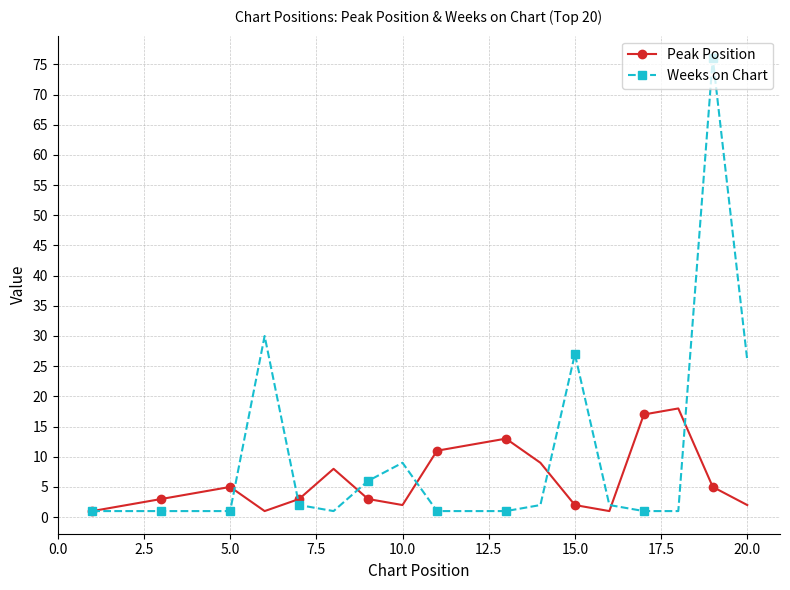

At how many categories does at least one series exceed 42?

1